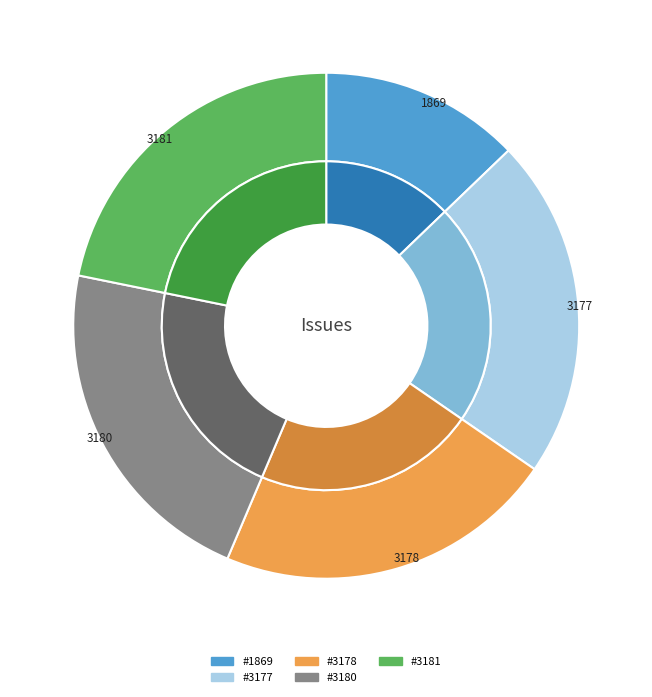

How many segments does this pie chart have?

5